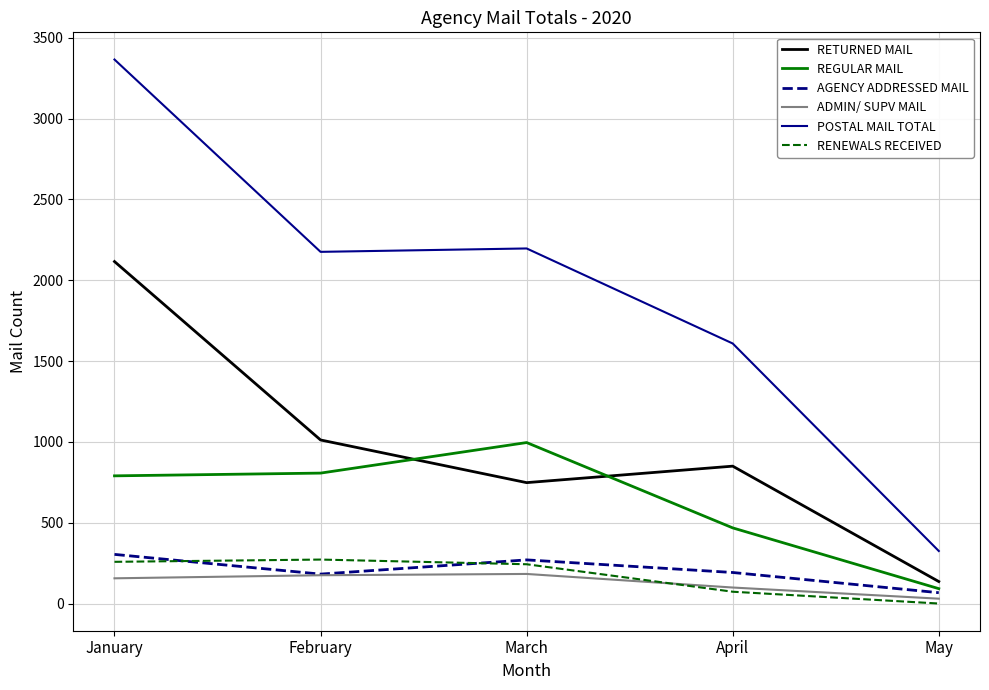

What is the average value of the RENEWALS RECEIVED series?

169